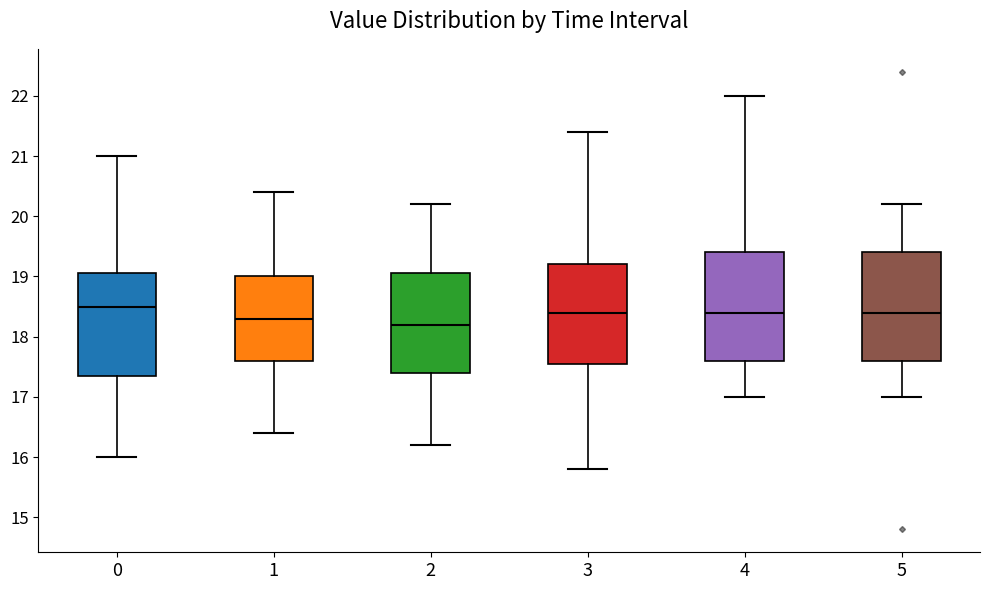

Where does the median line of the box at x = 5 sit on the y-axis? The values are not printed on the chart, so give them approximately, as read against the axis.

18.4